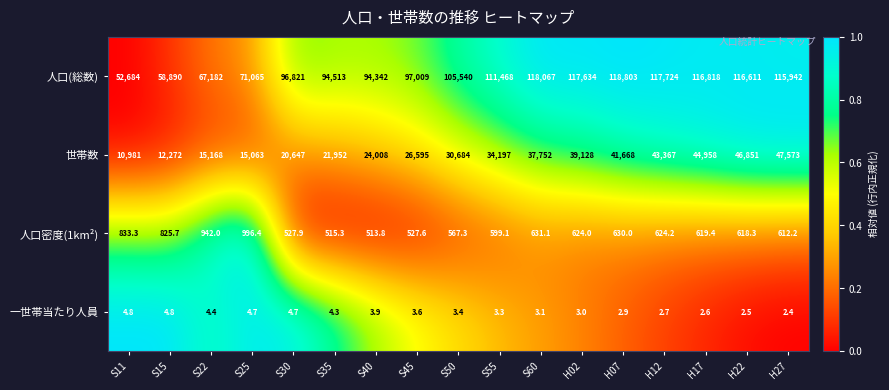

How many data points in 人口密度(1km²) are above 619?

9